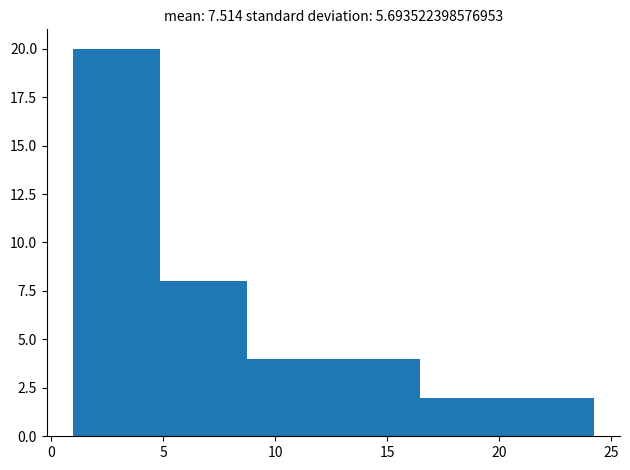

What is the height of the bar covering 20.5 to 24.0 on the x-axis? Neither the bar edges nor the heights are printed on the chart, so give them approximately, as read against the axes.

2